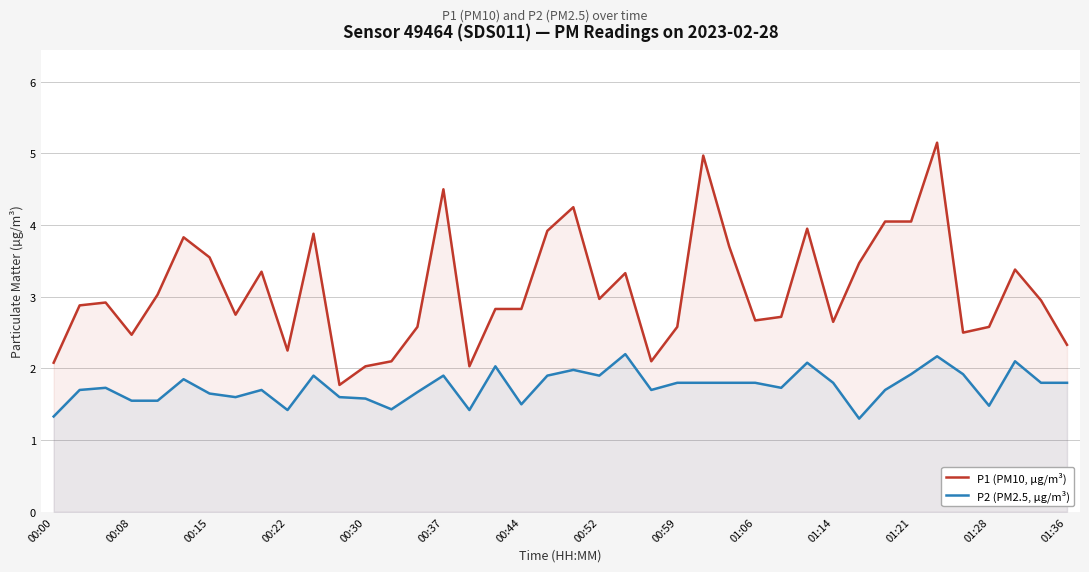

What is the minimum value shown in the chart?

1.3